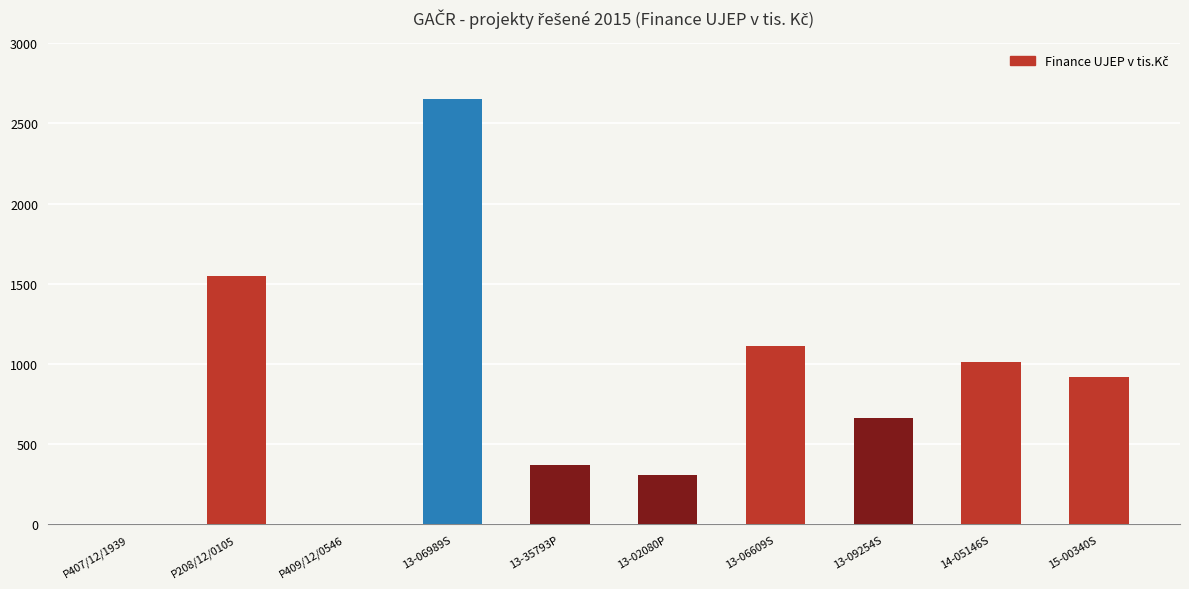

What is the greatest value displayed?

2654